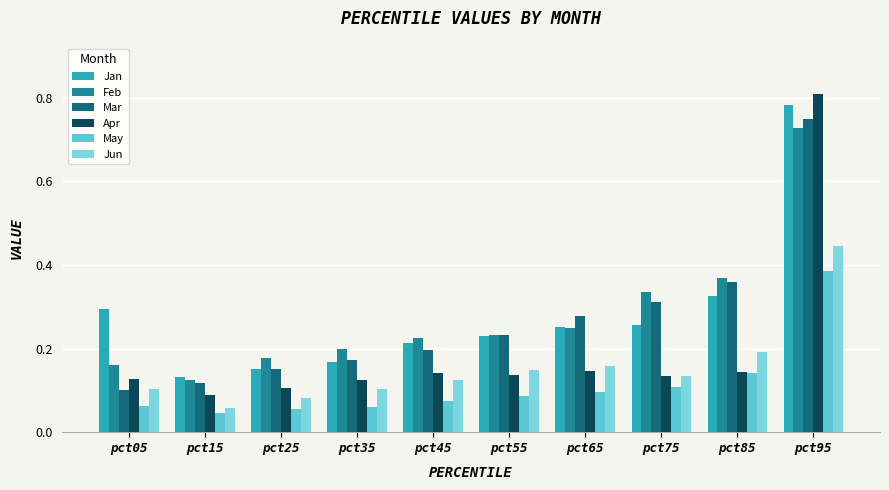

What is the average value of the Jan series?

0.3